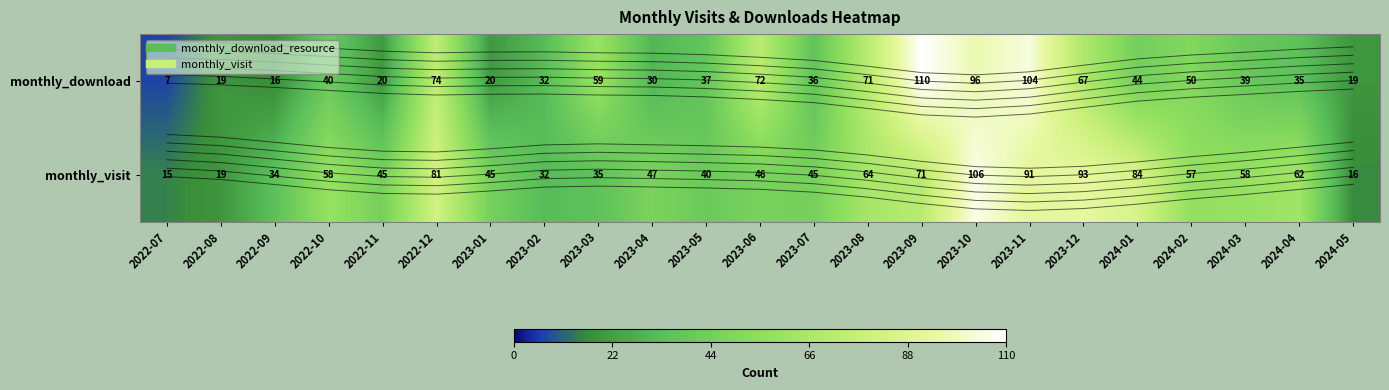

How many values in the monthly_download series are below 39?

11